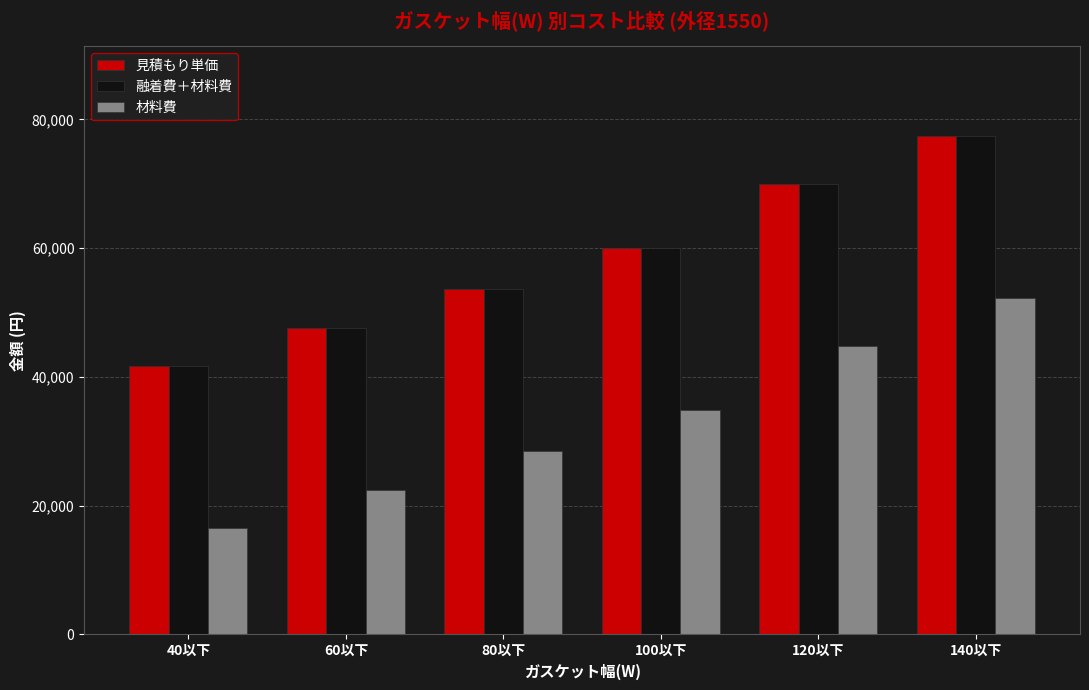

How many groups of bars are there?

6